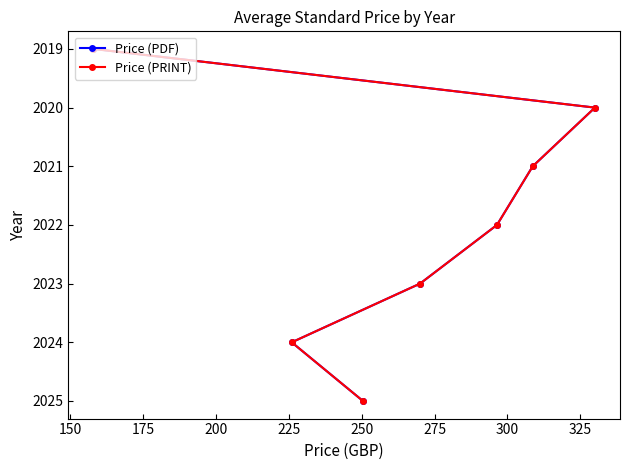

True or false: Price (PDF) and Price (PRINT) intersect in this chart.

False